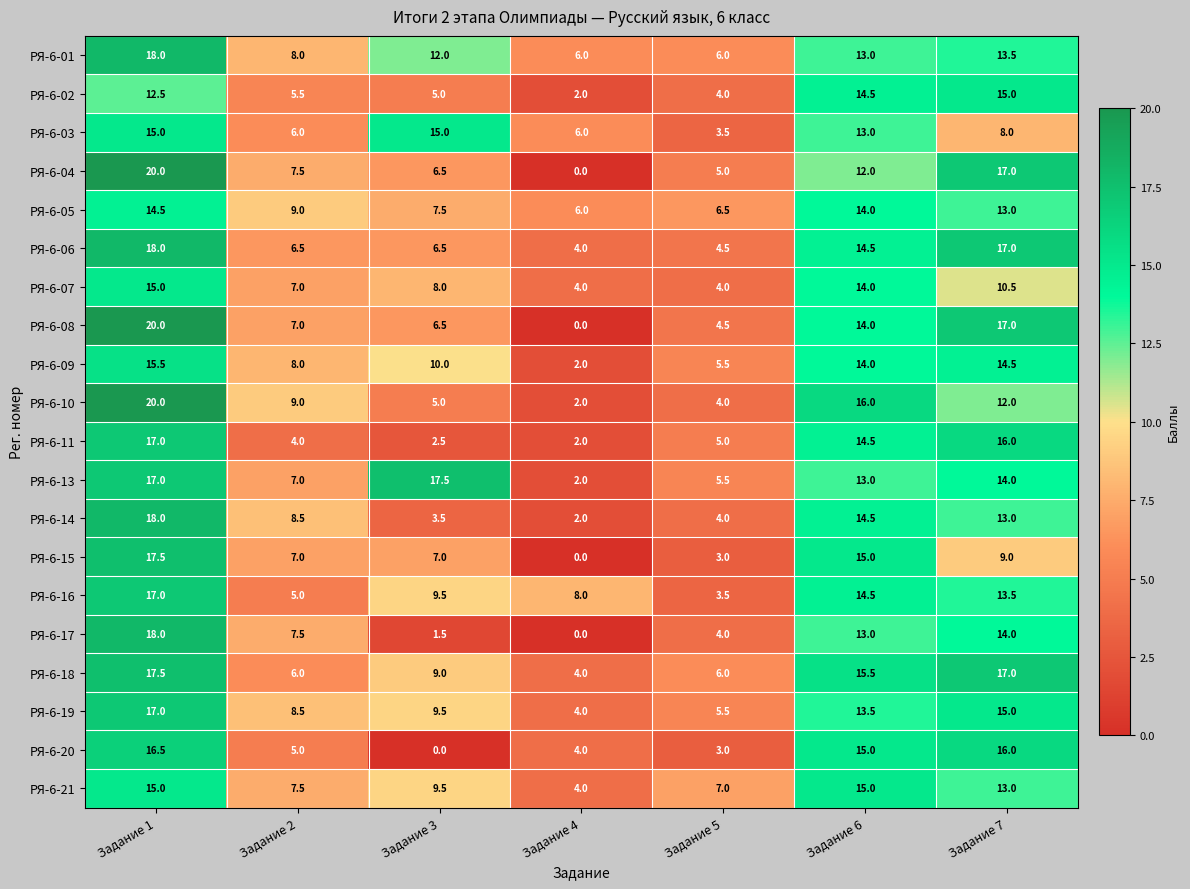

At which category does the chart reach its peak across all series?

Задание 1